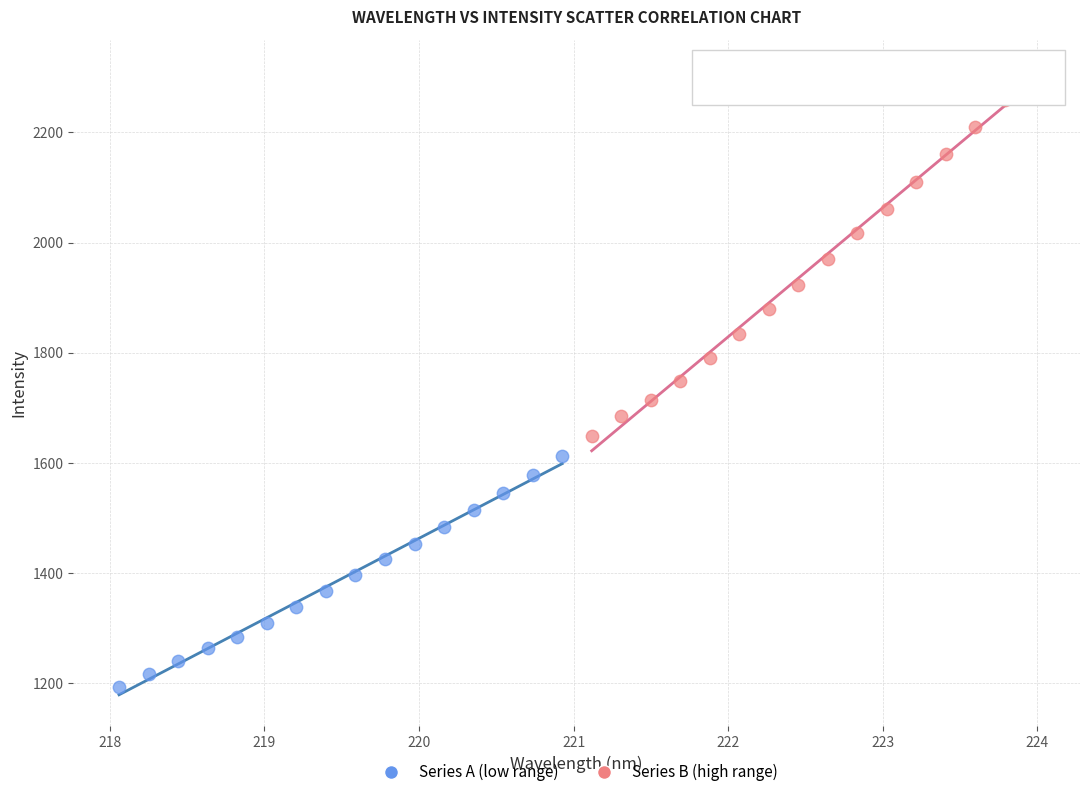

Which series reaches the minimum Y coordinate?

Series A (low range)